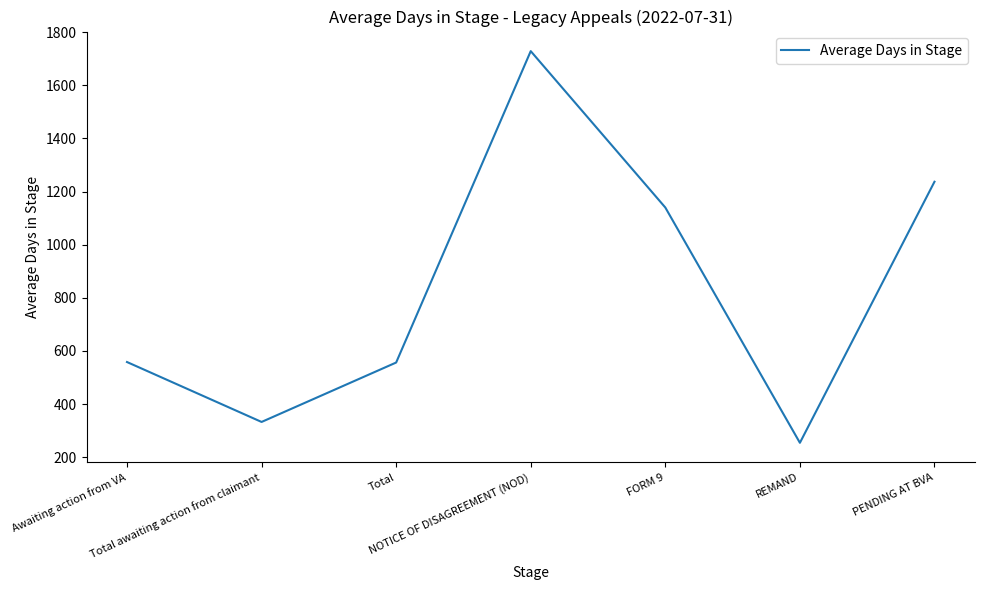

How many interior local valleys (lower than both neighbors) does the data have?

2